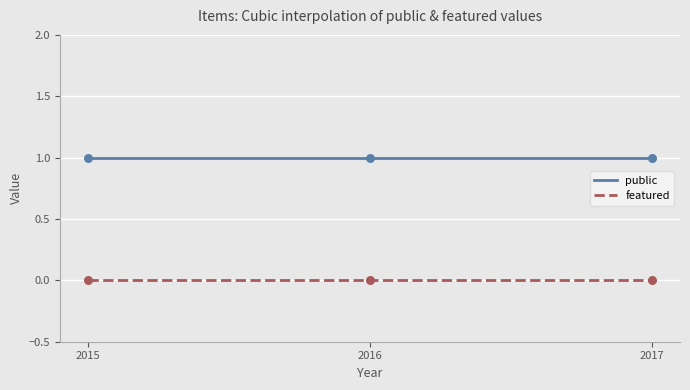

What is the total value across all series at 2017?

1